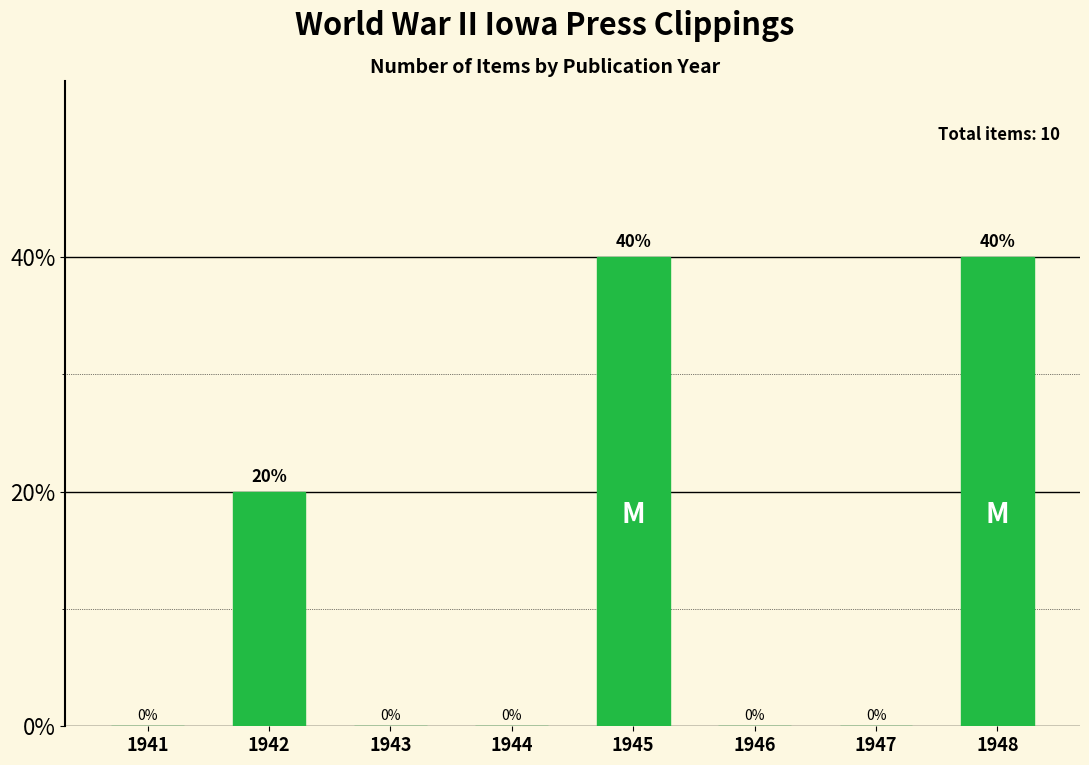

At which label is the value closest to 20?

1942